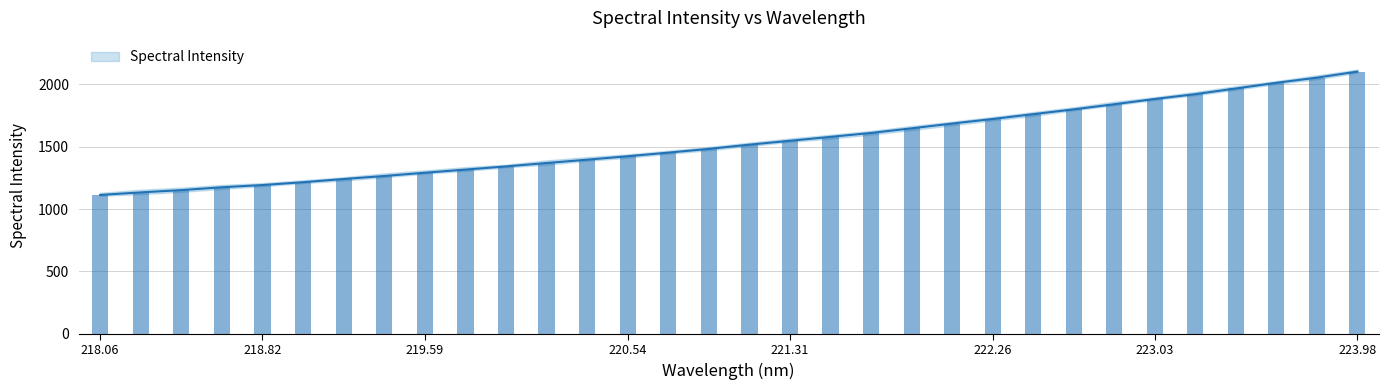

Which category has the highest value across all series?

223.98